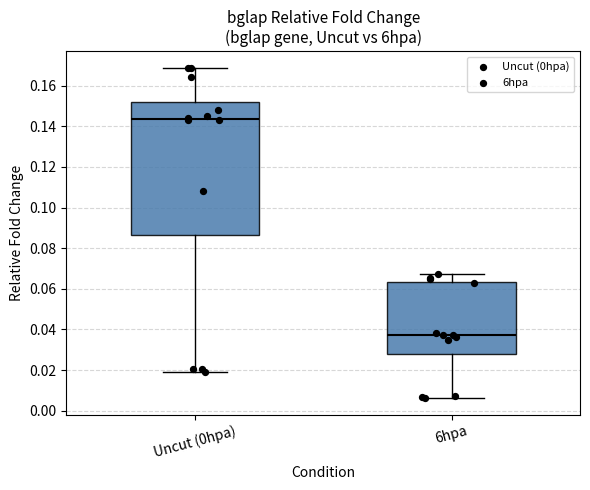

Where is the upper edge of the box for Uncut (0hpa) on the y-axis? The values are not printed on the chart, so give them approximately, as read against the axis.

0.152